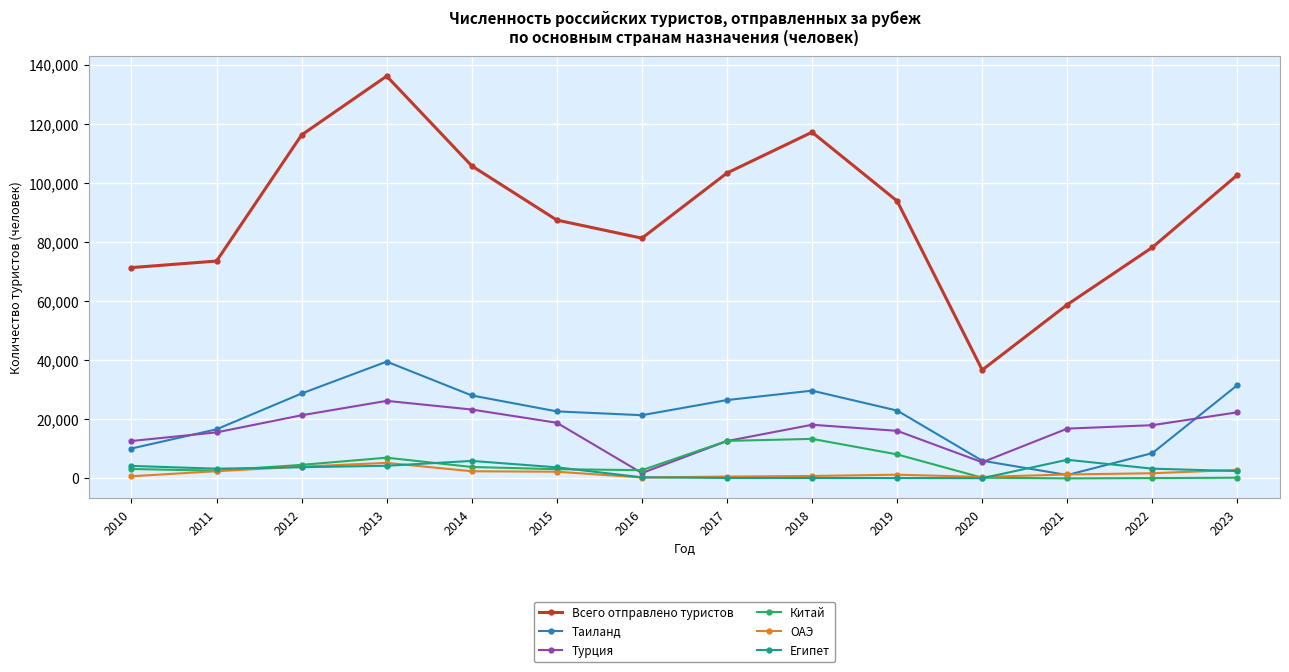

Where do Египет and Таиланд first cross each other?

2020 and 2021